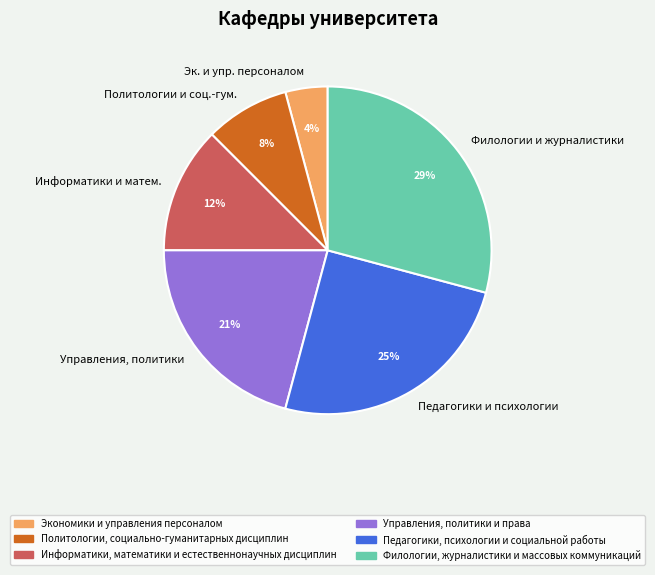

How many segments does this pie chart have?

6